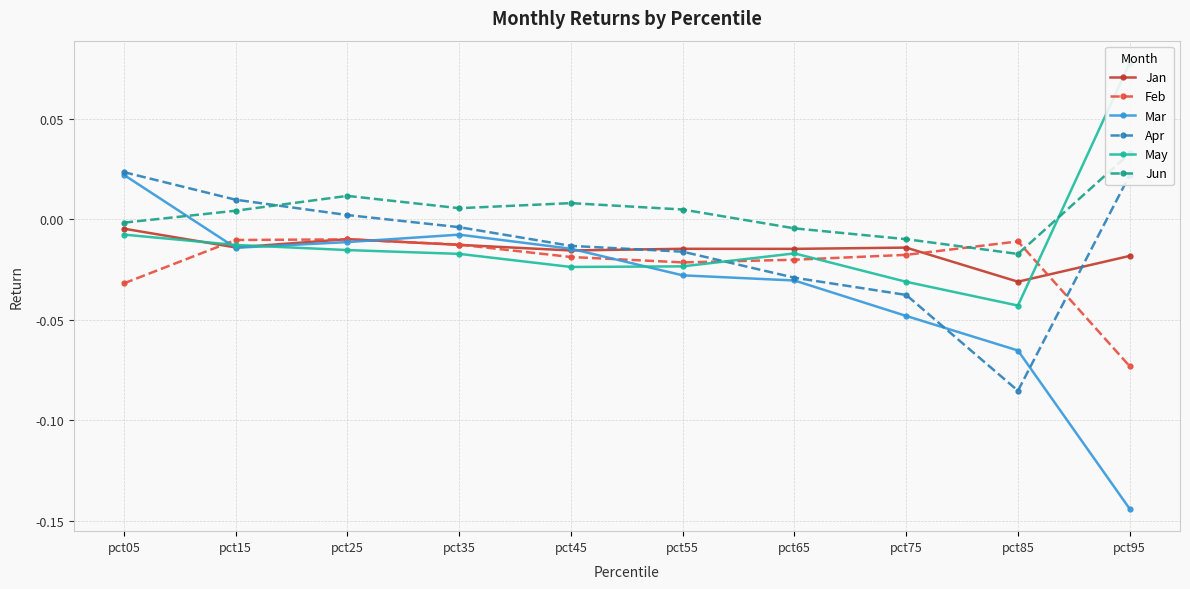

True or false: Mar has more than 1 points higher than both neighbors.

False